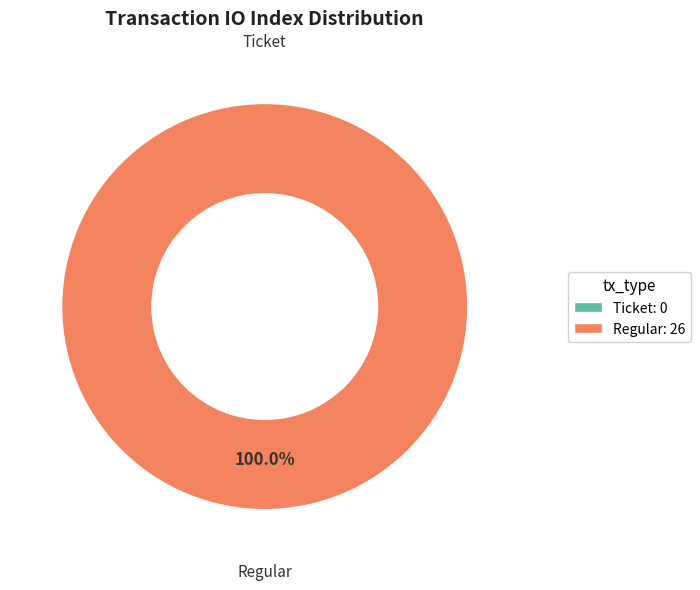

The Ticket (io_index=0) slice represents 1% of the pie. True or false?

False